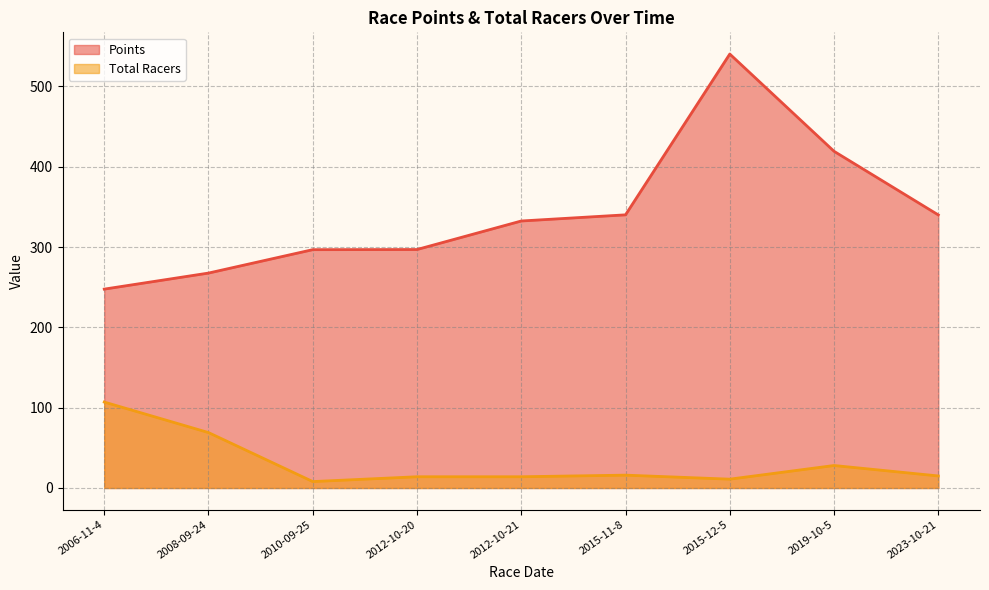

Is it true that Total Racers equals 12.4 at 2010-09-25?

False